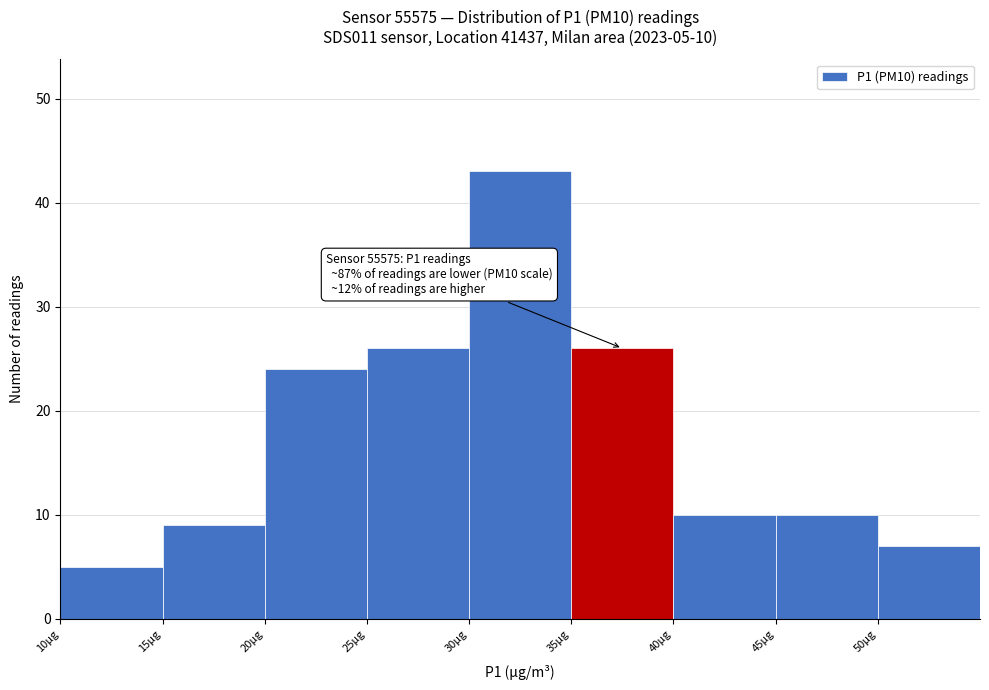

Which range on the x-axis has the tallest bar?

30 to 35